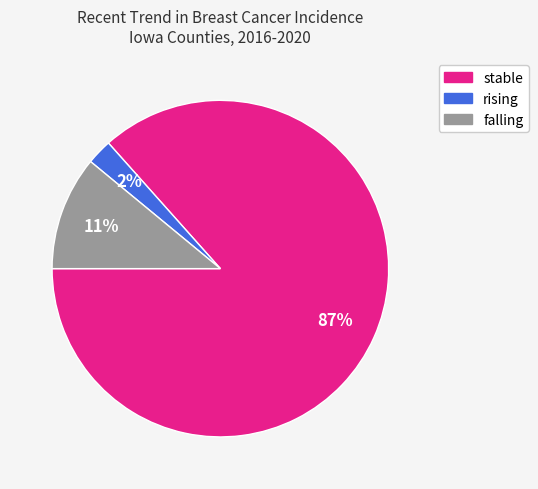

To the nearest percent, what is the combined percentage of rising and stable?

89%